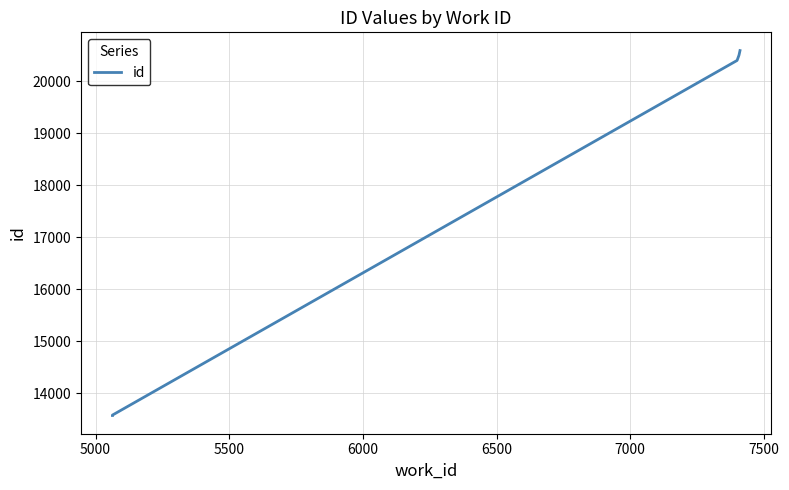

True or false: the data has more than 2 interior local peaks.

False